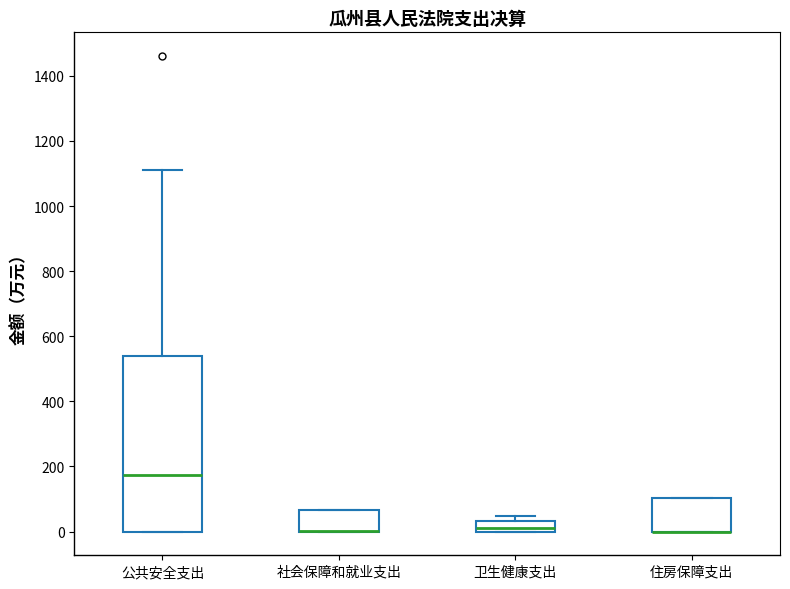

Where is the upper edge of the box for 公共安全支出 on the y-axis? The values are not printed on the chart, so give them approximately, as read against the axis.

540